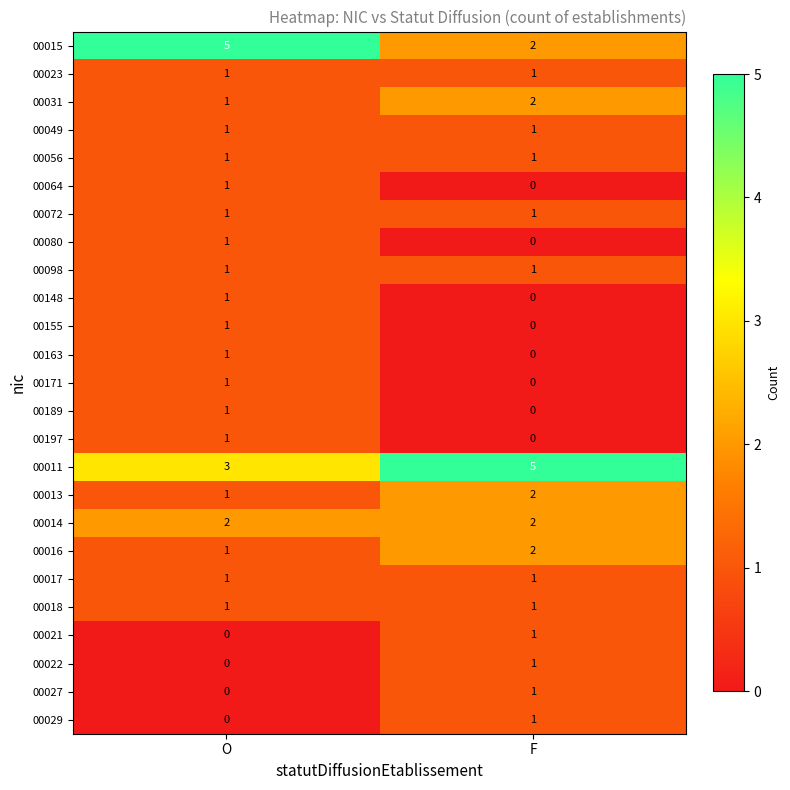

List the labels in order of 00064 value, smallest first.

F, O